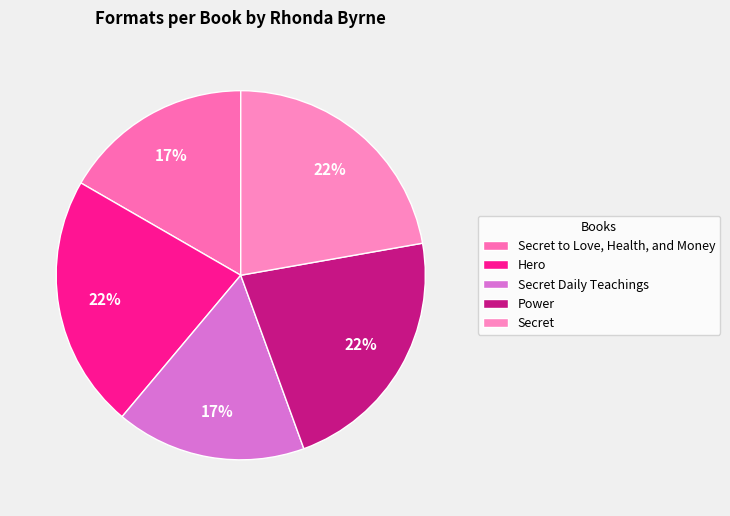

How many segments does this pie chart have?

5